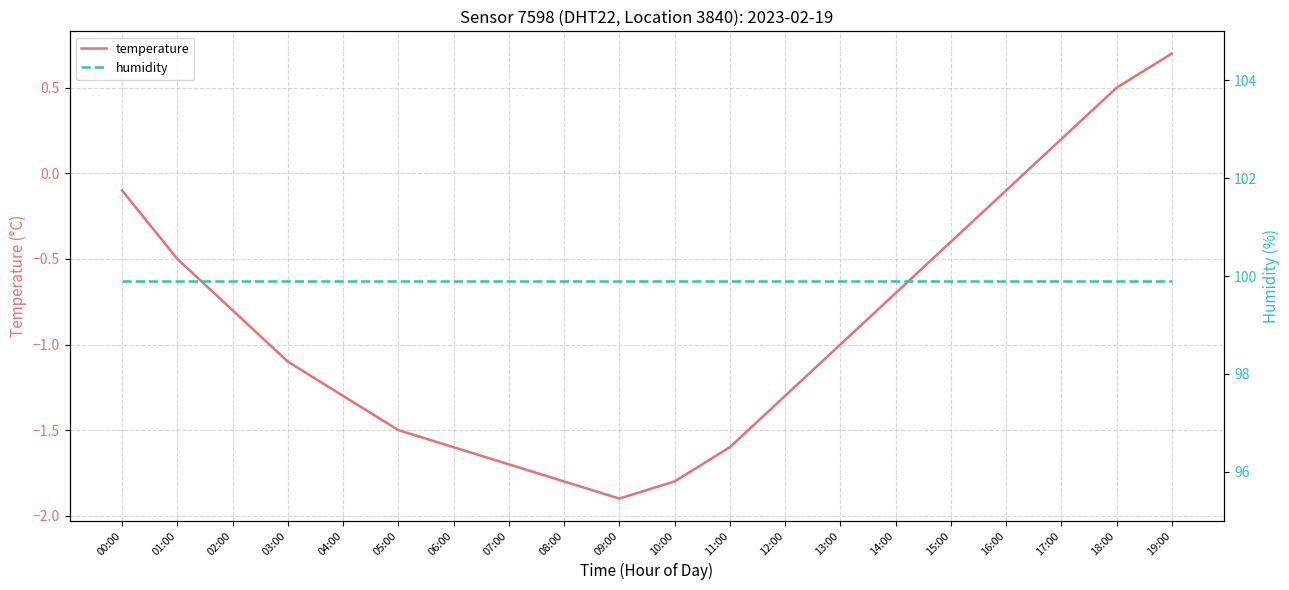

Which category has the highest value in the humidity series?

00:00